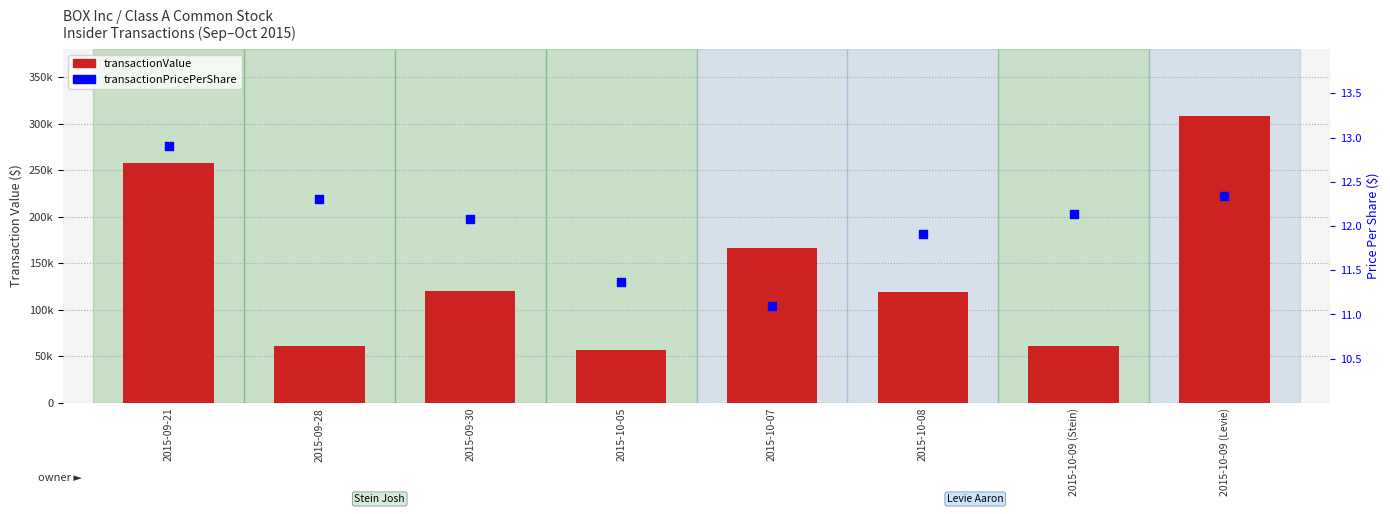

At how many categories does at least one series exceed 245416?

2